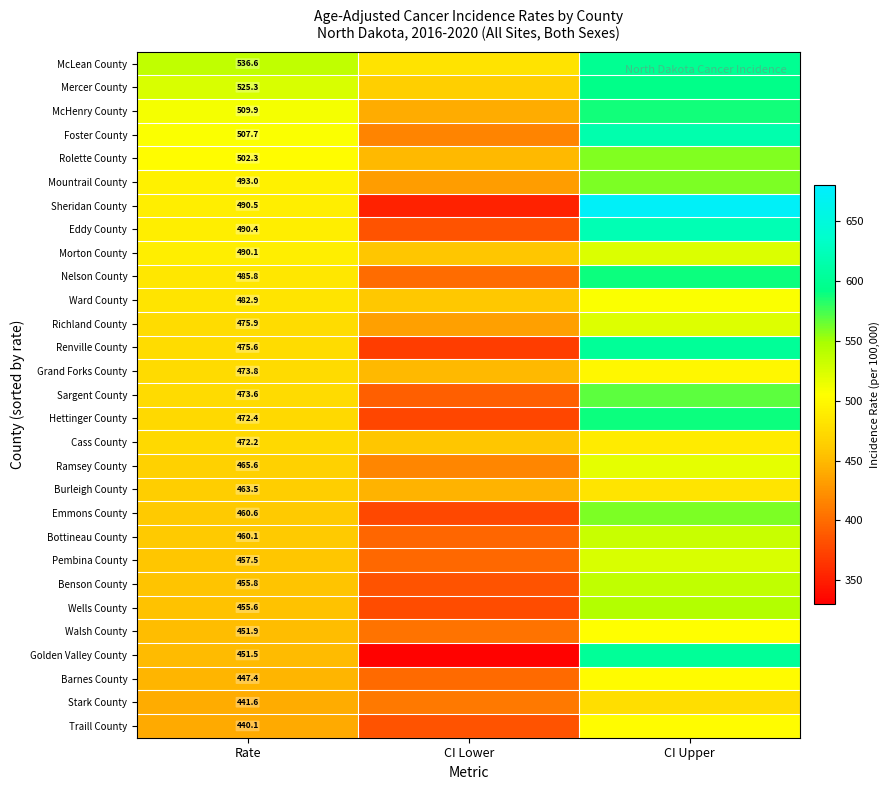

Is the value of Foster County at Rate greater than the value of Renville County at Rate?

Yes